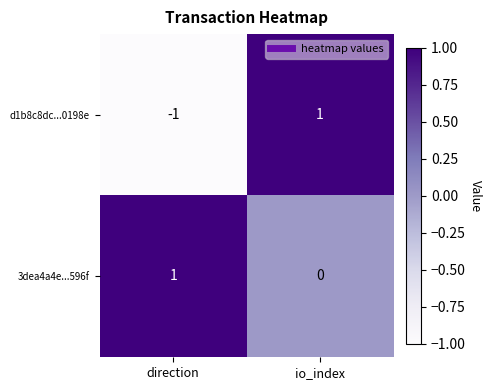

At which label is 3dea4a4e...596f closest to 0?

io_index